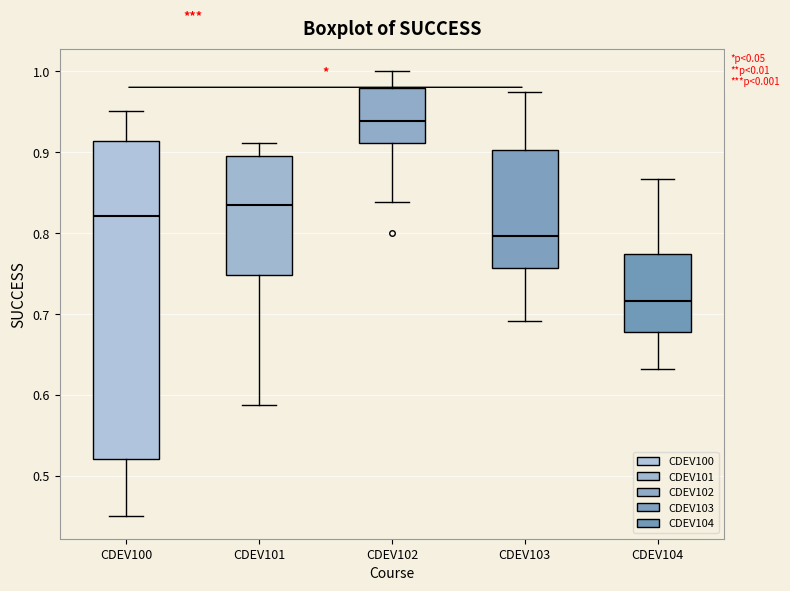

Reading left to right, transcribe this box plot: for each box, give where its median line is, the range the box spans, and where its two whiskers end, as read against the y-axis. The values are not printed on the chart, so give them approximately, as read against the axis.

CDEV100: median 0.82, box 0.52 to 0.91, whiskers 0.45 to 0.95
CDEV101: median 0.83, box 0.75 to 0.89, whiskers 0.59 to 0.91
CDEV102: median 0.94, box 0.91 to 0.98, whiskers 0.84 to 1.00
CDEV103: median 0.80, box 0.76 to 0.90, whiskers 0.69 to 0.97
CDEV104: median 0.72, box 0.68 to 0.77, whiskers 0.63 to 0.87